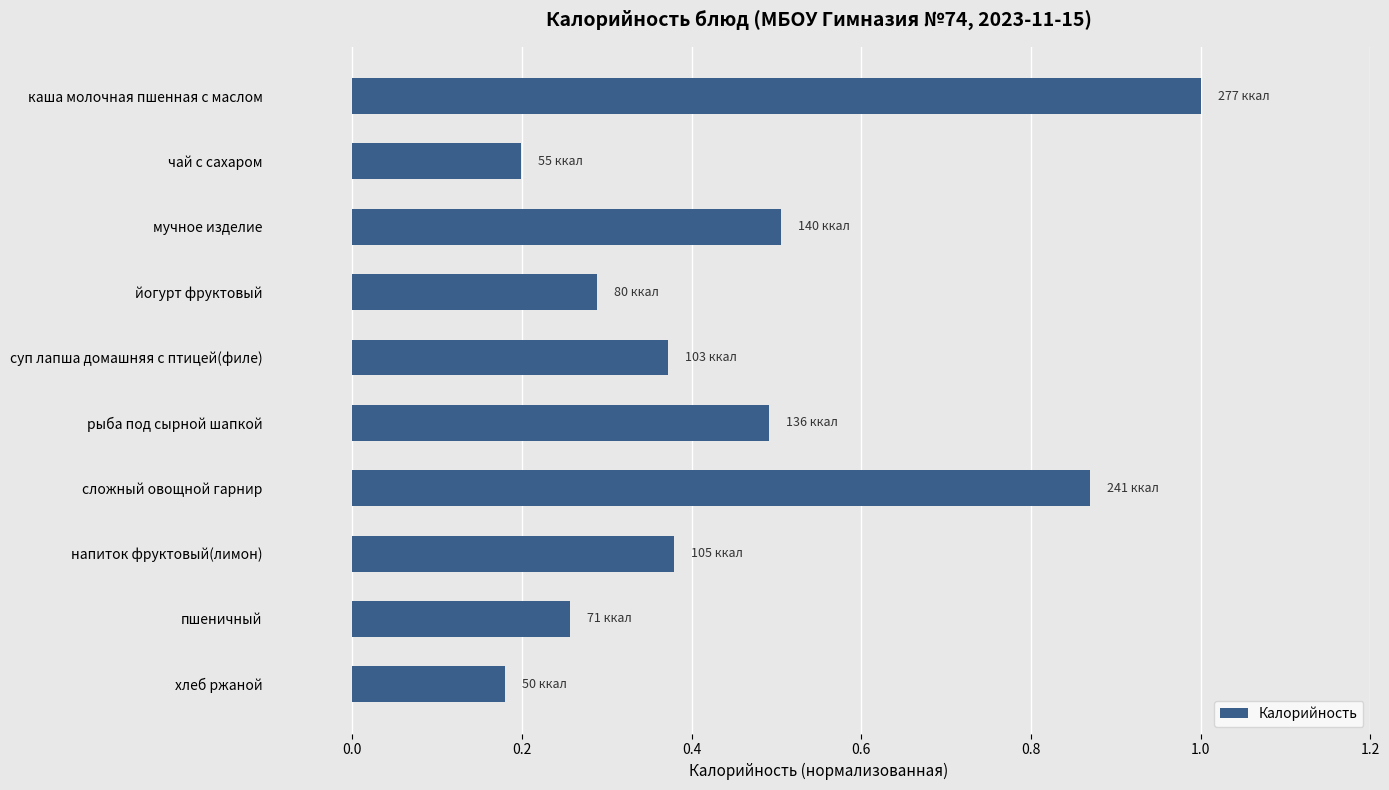

What is the change in value from йогурт фруктовый to суп лапша домашняя с птицей(филе)?

+0.1